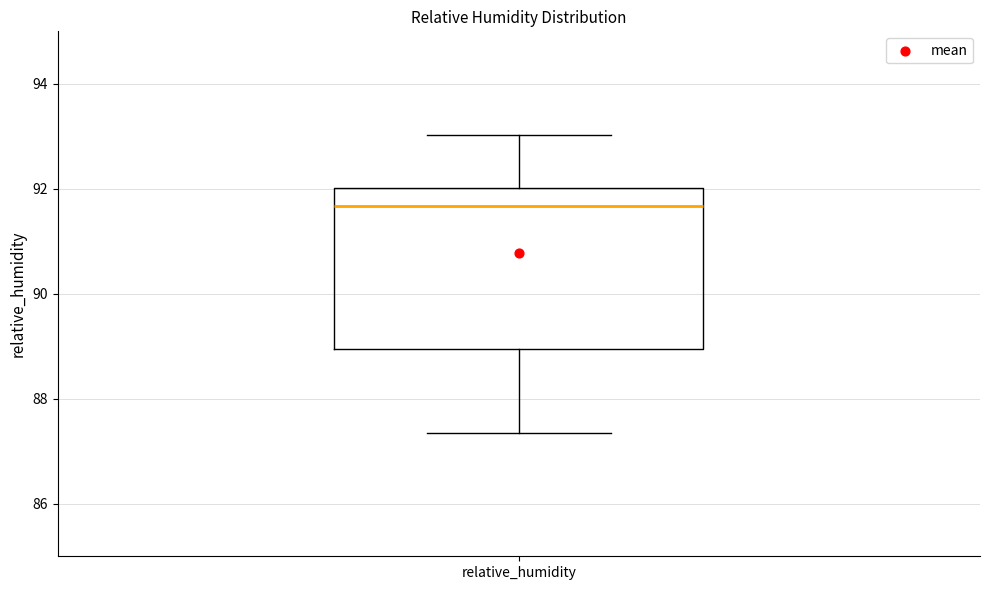

Transcribe this box plot: give where the median line is, the range the box spans, and where the two whiskers end, as read against the y-axis. The values are not printed on the chart, so give them approximately, as read against the axis.

median 91.6, box 89.0 to 92.0, whiskers 87.4 to 93.0